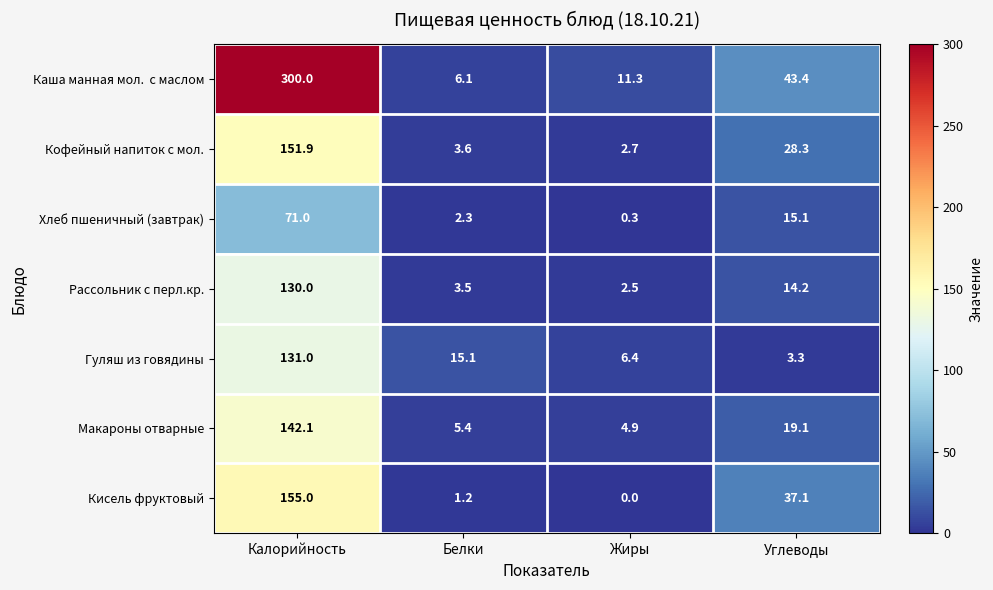

At which label does Кисель фруктовый reach its peak?

Калорийность